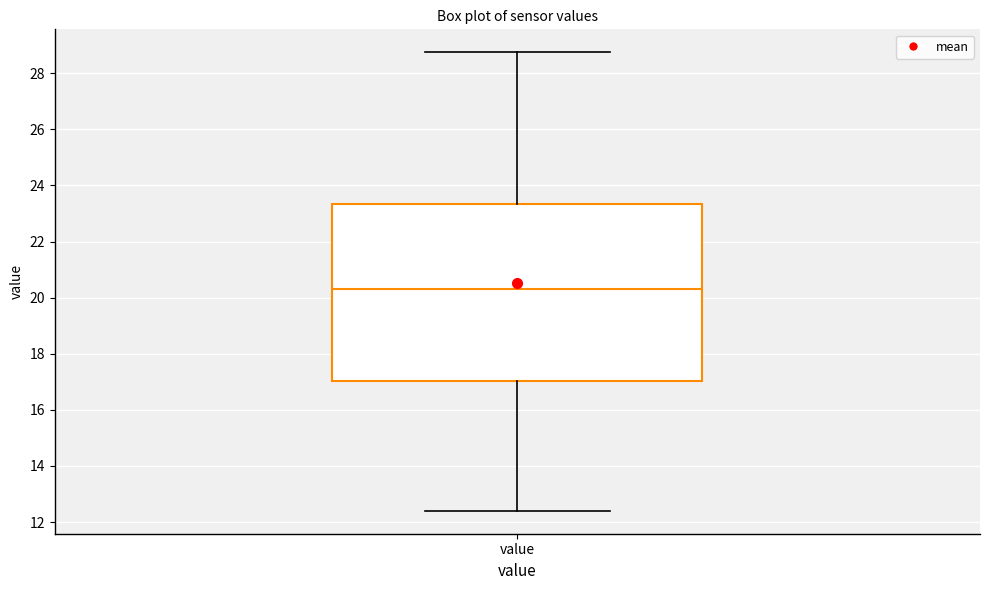

Transcribe this box plot: give where the median line is, the range the box spans, and where the two whiskers end, as read against the y-axis. The values are not printed on the chart, so give them approximately, as read against the axis.

median 20.4, box 17.0 to 23.4, whiskers 12.4 to 28.8